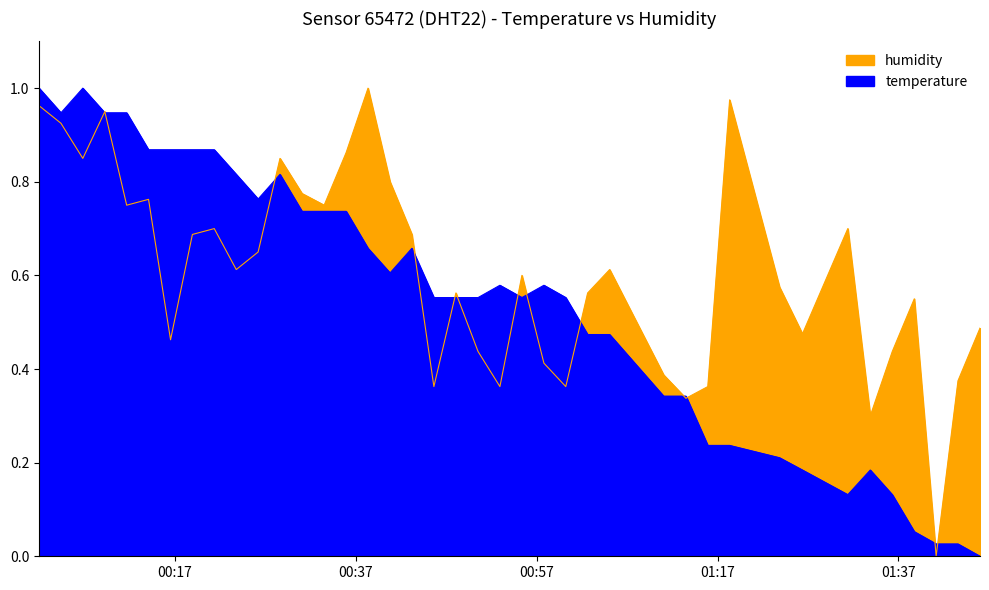

What are all the series names shown in the legend?

temperature, humidity